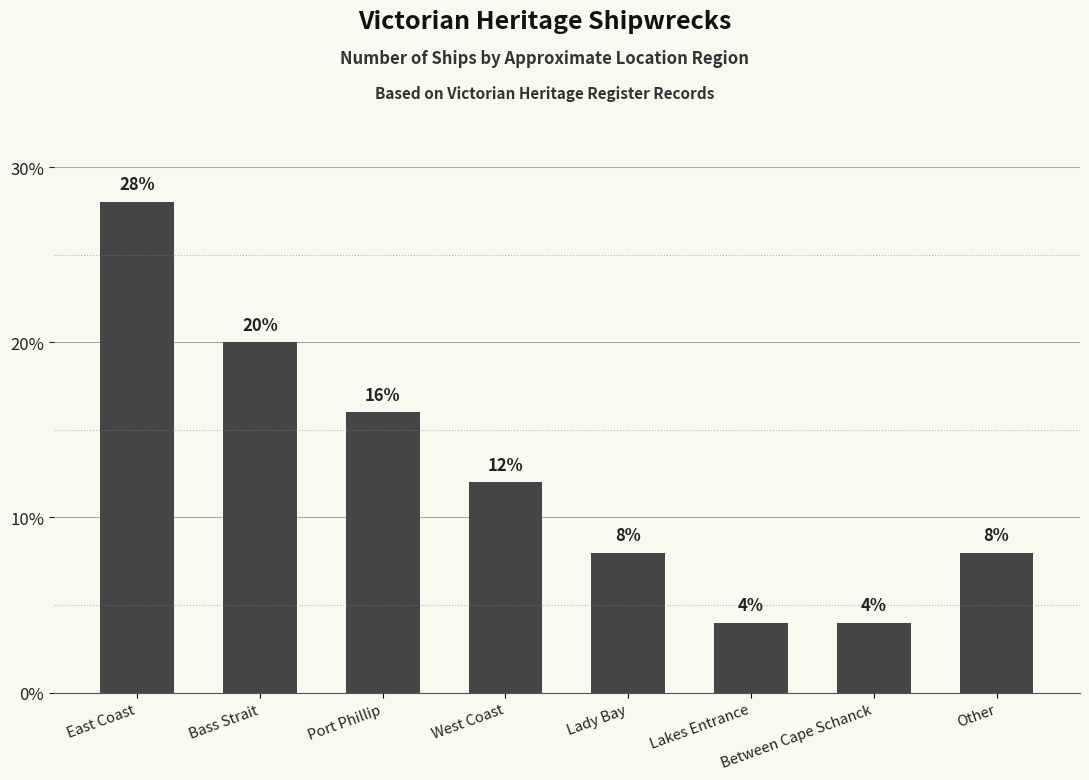

What is the label of the 6th bar from the left?

Lakes Entrance